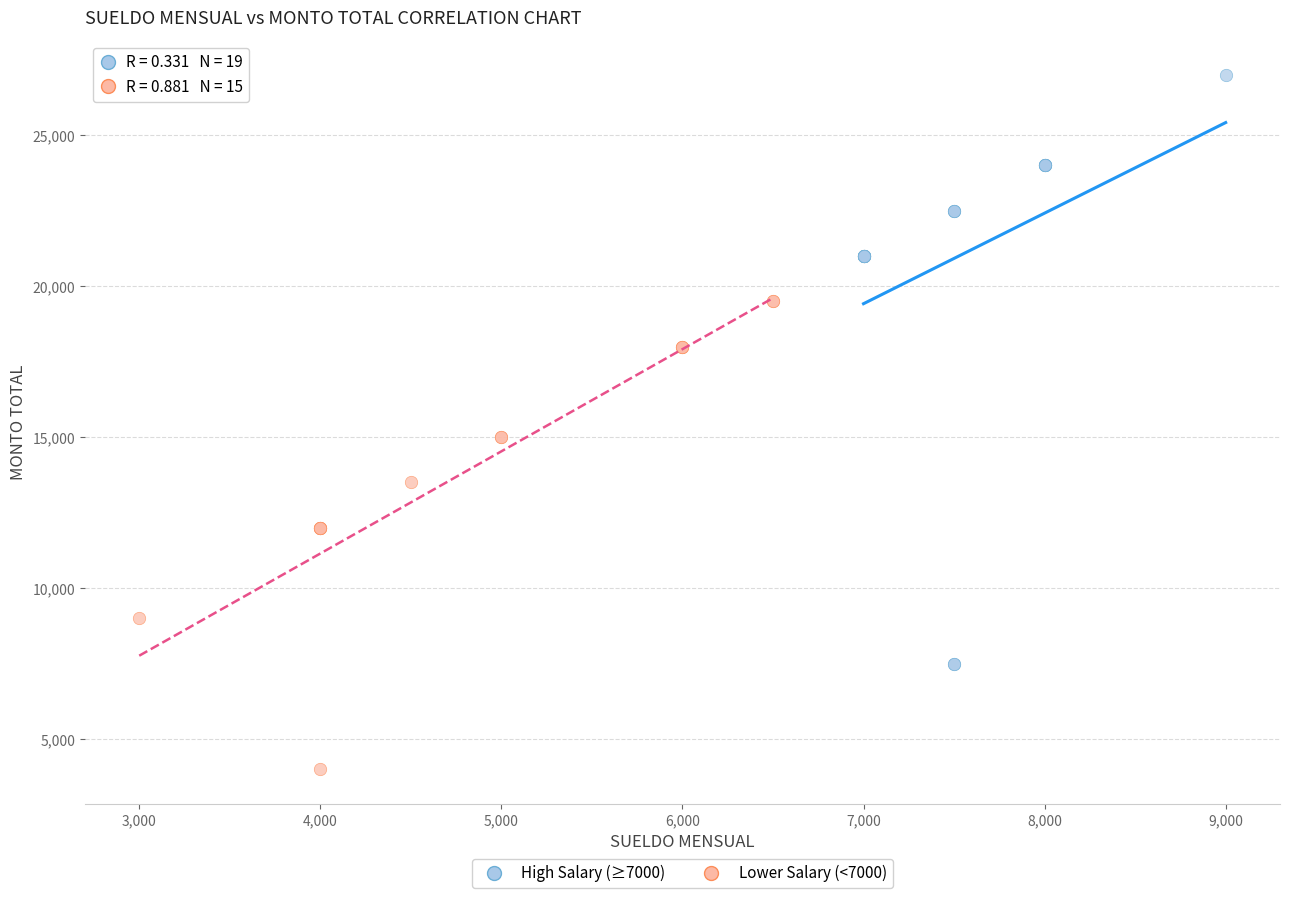

Which series contains the highest Y value?

High Salary (≥7000)